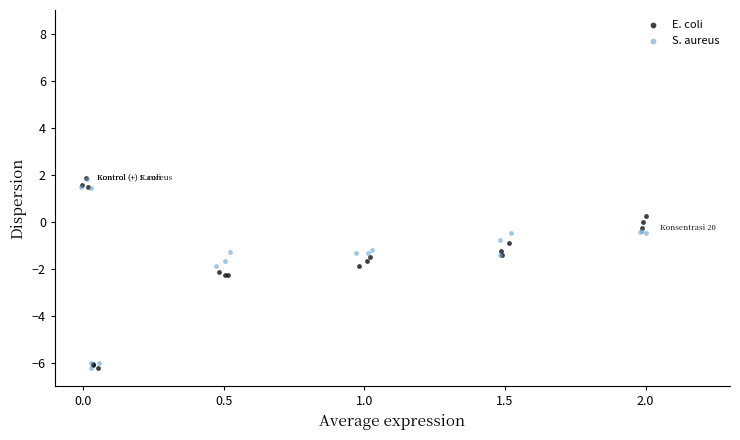

What are all the series names shown in the legend?

E. coli, S. aureus